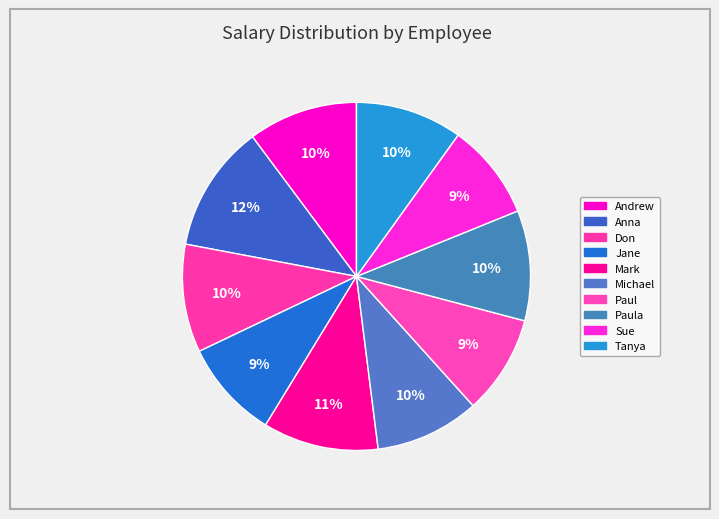

Count the number of slices in the pie.

10